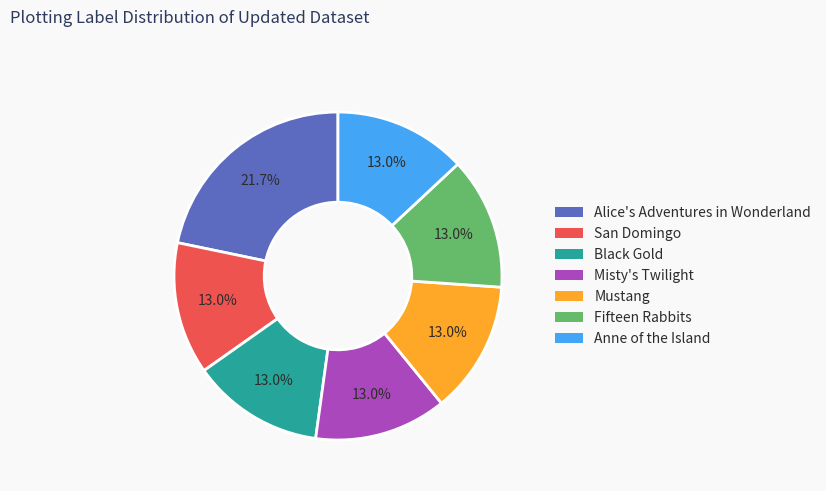

What percentage do Mustang and Misty's Twilight together represent?

26.1%